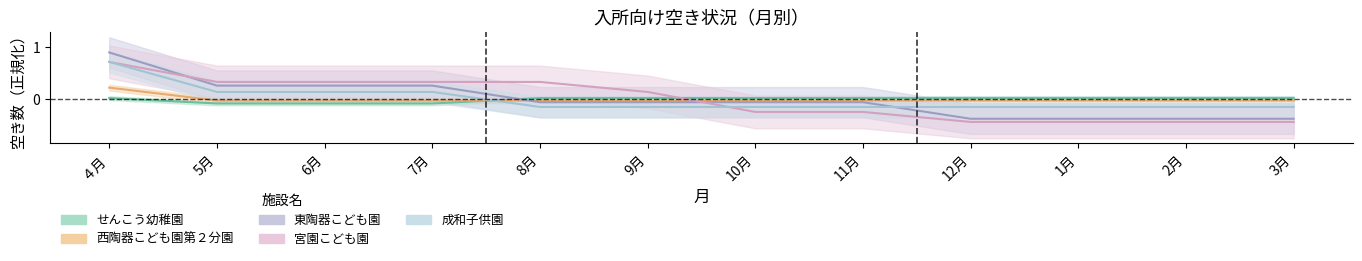

After their last crossing, which series has the higher values: 成和子供園 or 東陶器こども園?

成和子供園